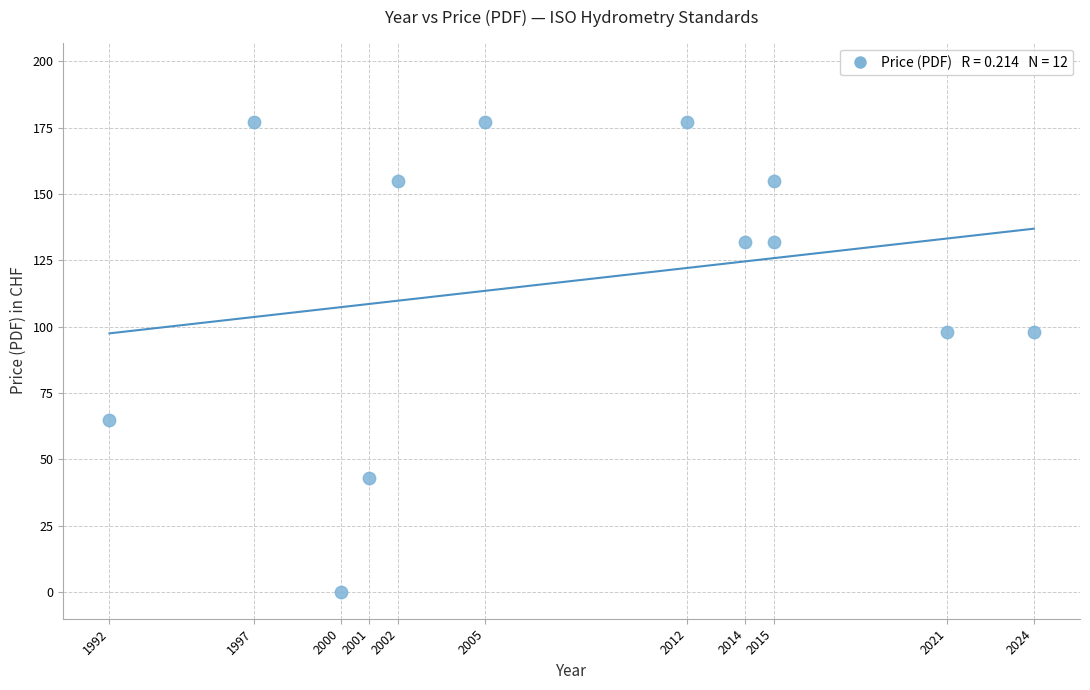

What is the range of X values (max minus min)?

32